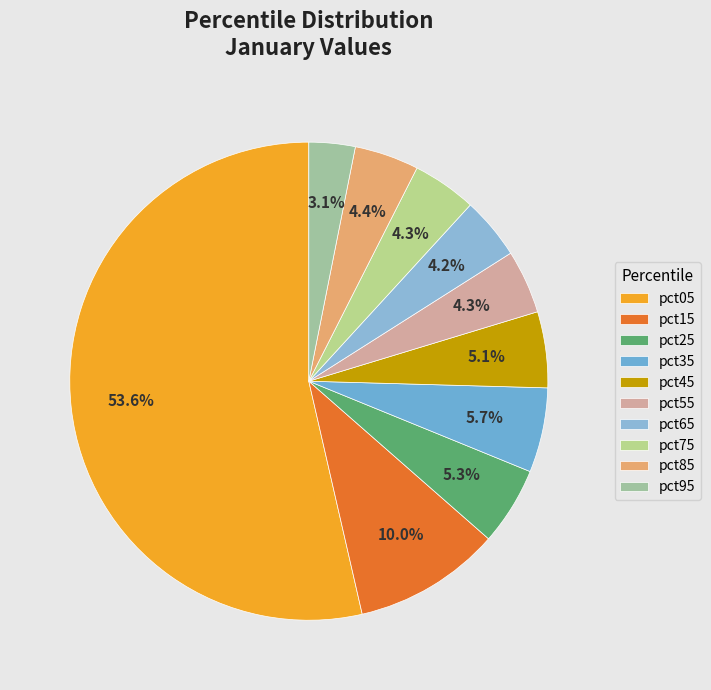

Which category has the smallest portion of the pie?

pct95